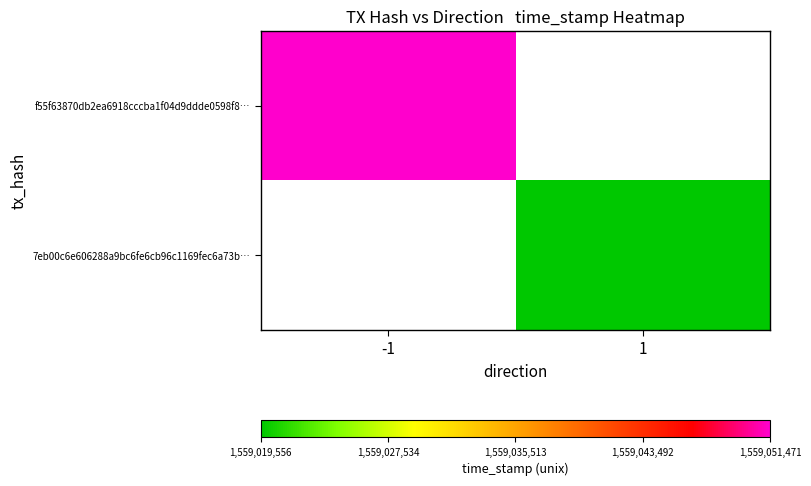

Rank the series at -1 from lowest to highest value.

f55f63870db2ea6918cccba1f04d9ddde0598f8…, 7eb00c6e606288a9bc6fe6cb96c1169fec6a73b…